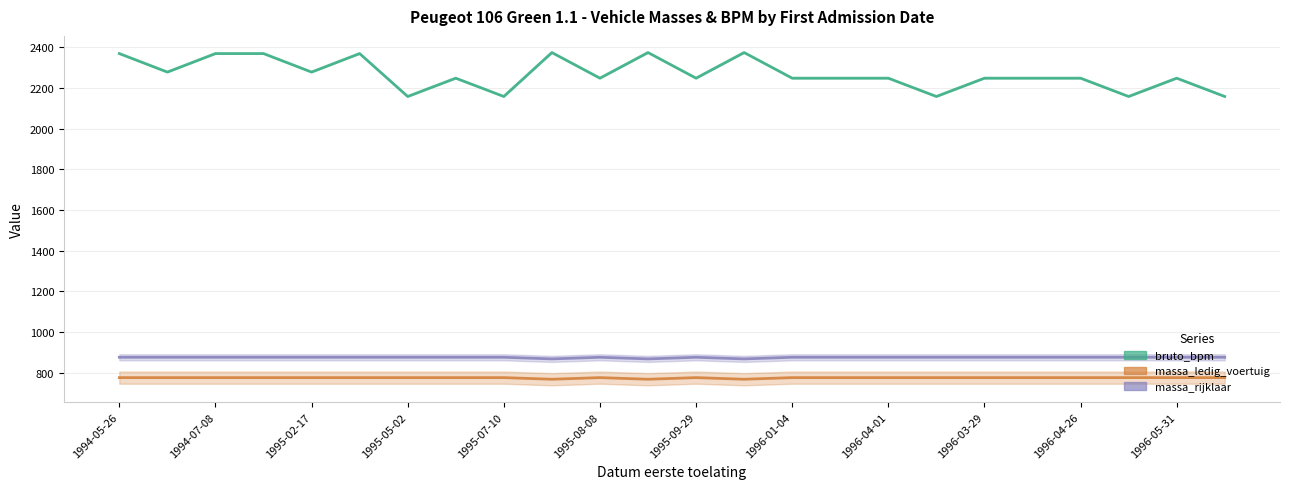

What is the difference between the second highest and second lowest values in the massa_ledig_voertuig series?

8